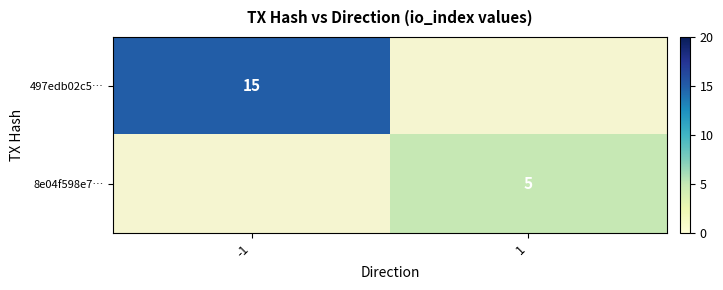

Which has a higher value, 1 or -1?

-1